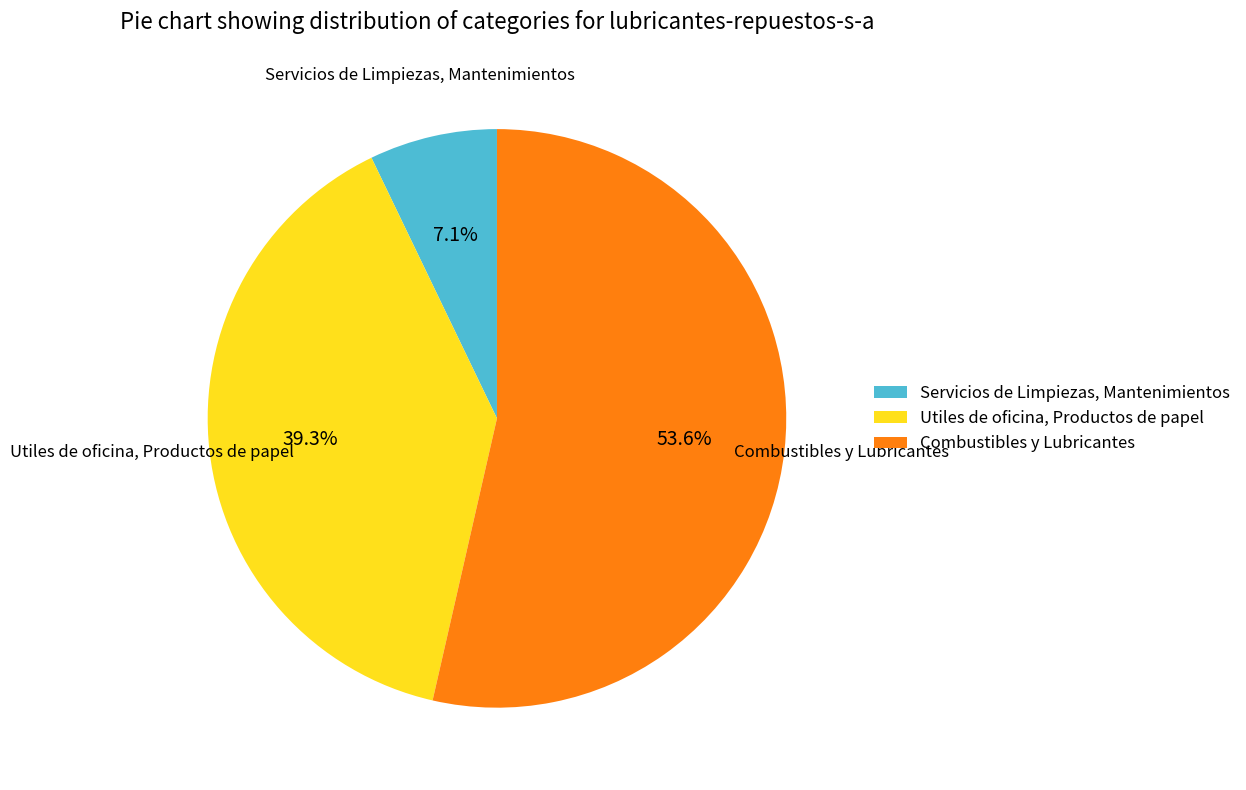

Rank the categories by value from highest to lowest.

Combustibles y Lubricantes, Utiles de oficina, Productos de papel, Servicios de Limpiezas, Mantenimientos